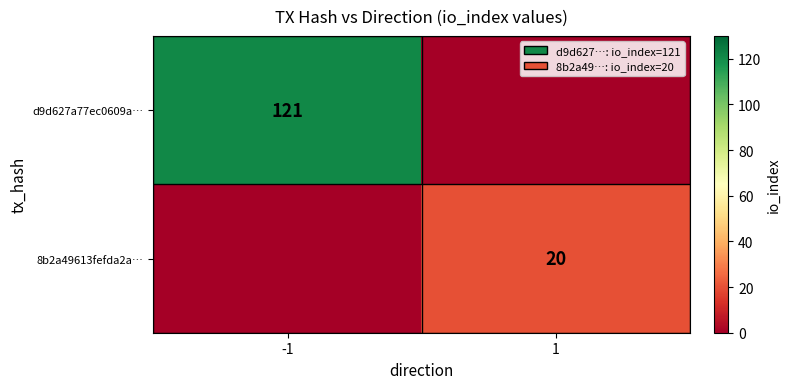

Is the value of 8b2a49613fefda2a… at 1 greater than the value of d9d627a77ec0609a… at -1?

No